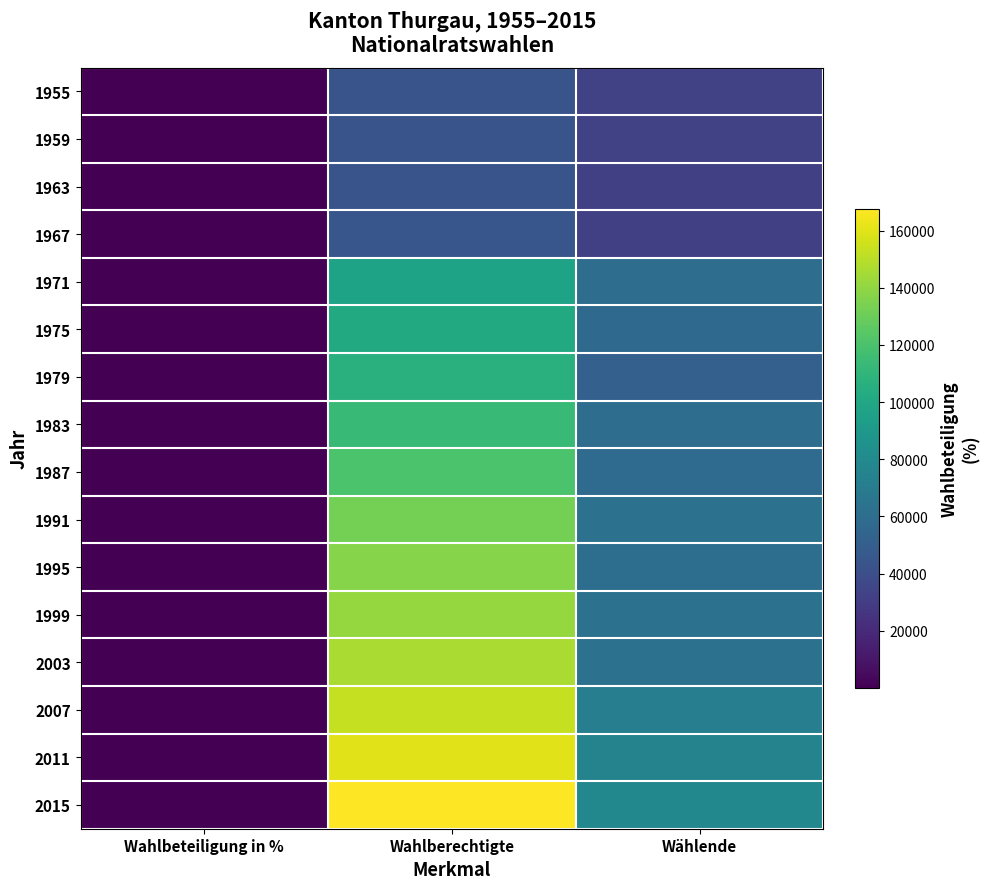

What is the difference between the highest and lowest values at Wählende?

46156.0